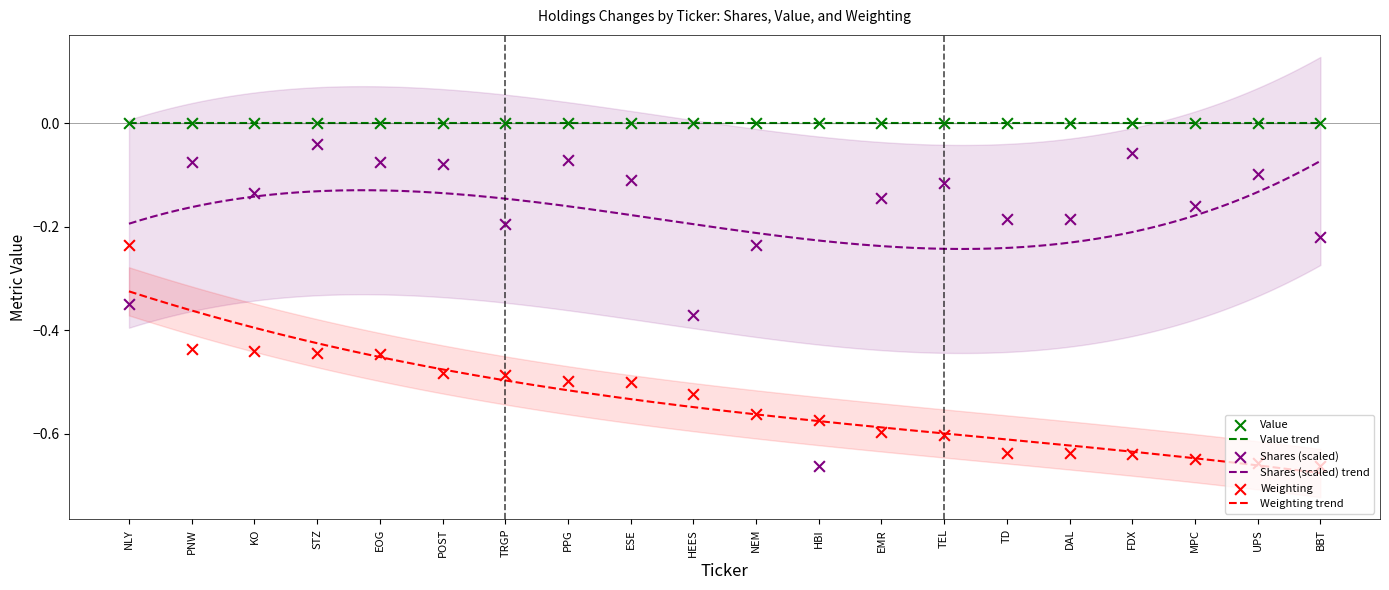

What is the total value across all series at HEES?

-0.9